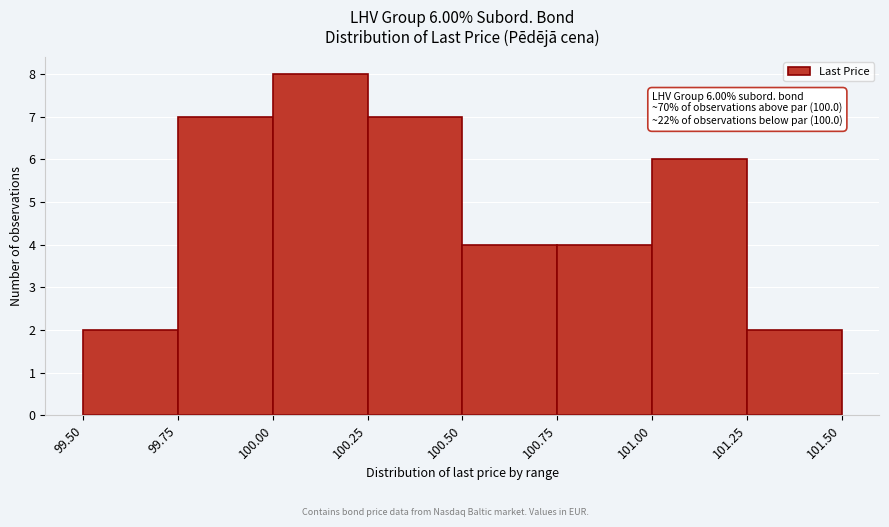

Which range on the x-axis has the tallest bar?

100.00 to 100.25